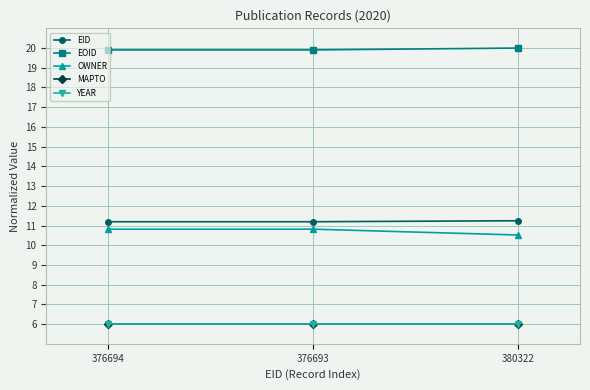

What is the average value of the OWNER series?

10.7